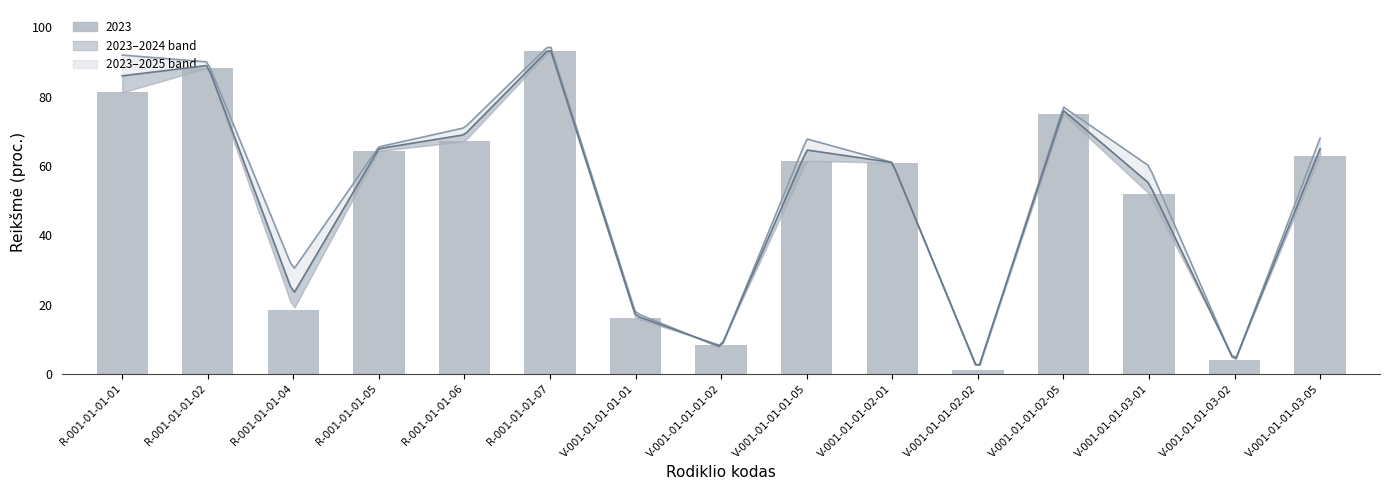

What is the lowest value of the 2023 series?

1.1